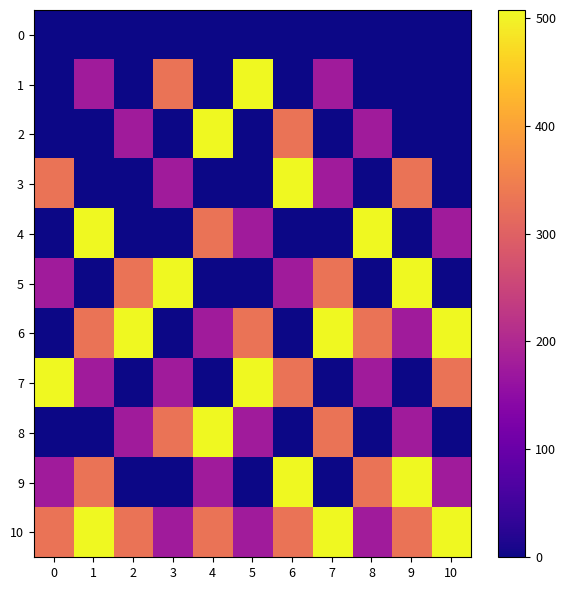

Count the number of data series in this chart.

11